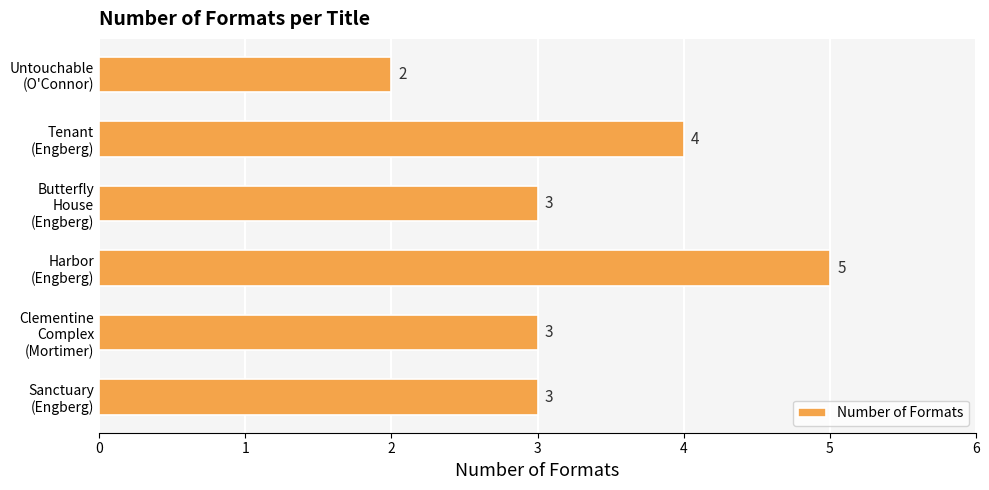

What is the difference between the maximum and minimum values?

3